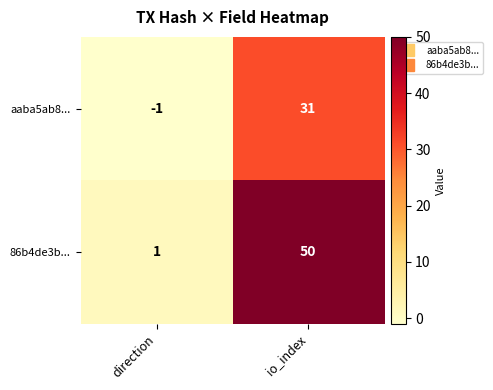

At which category does the chart reach its peak across all series?

io_index